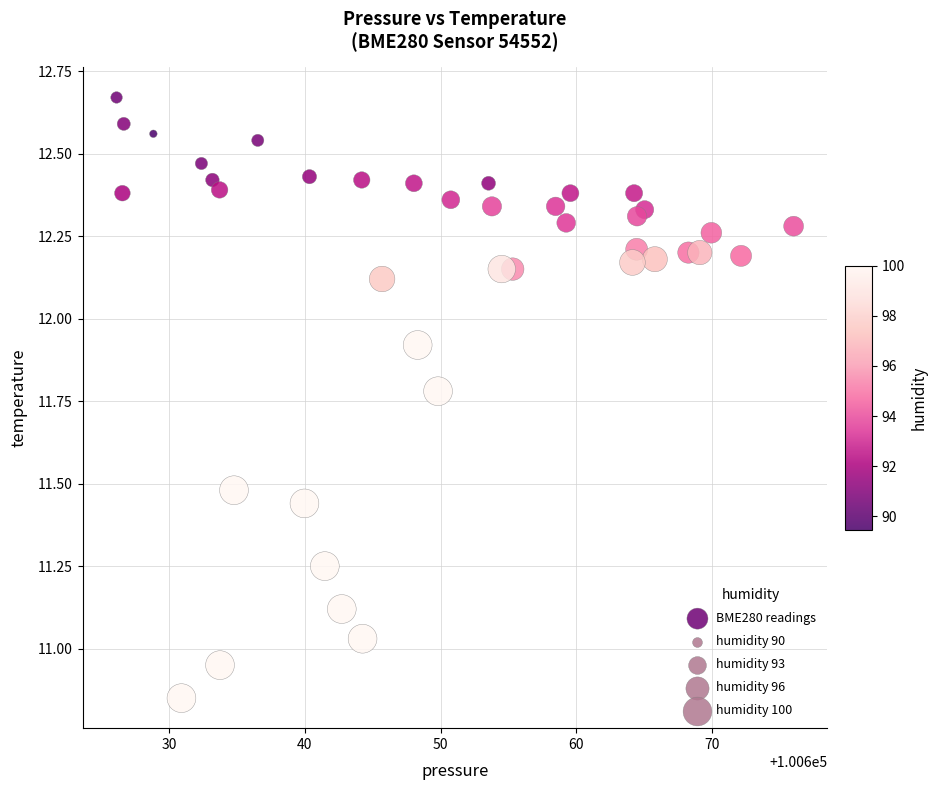

What is the range of Y values (max minus min)?

1.8